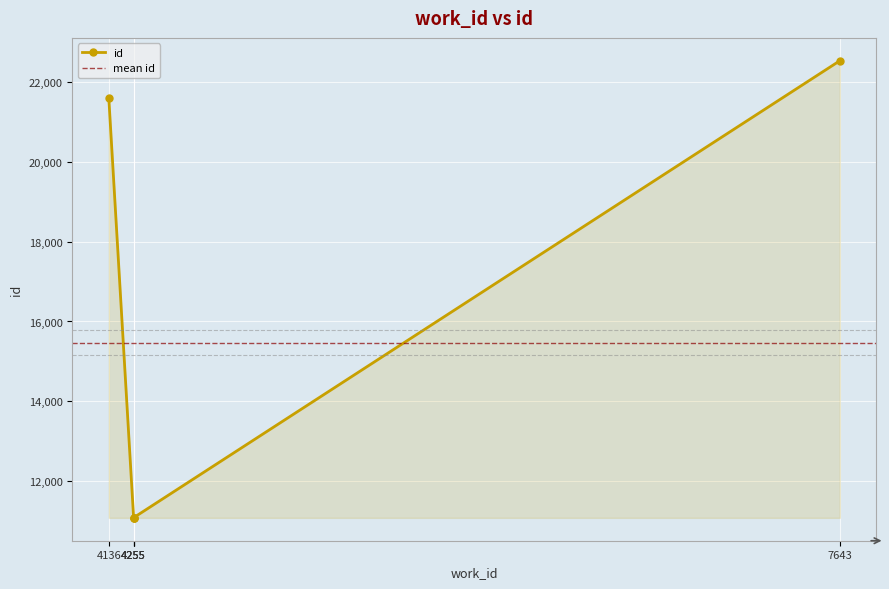

What is the difference between the maximum and minimum values?

11469